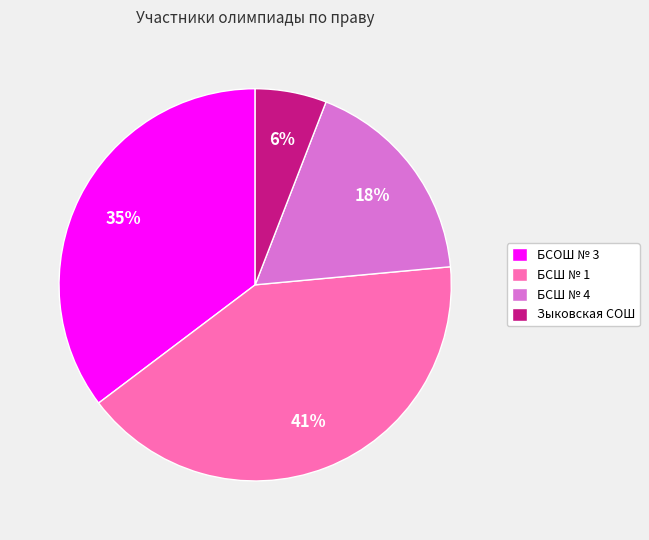

How many slices are in this pie chart?

4